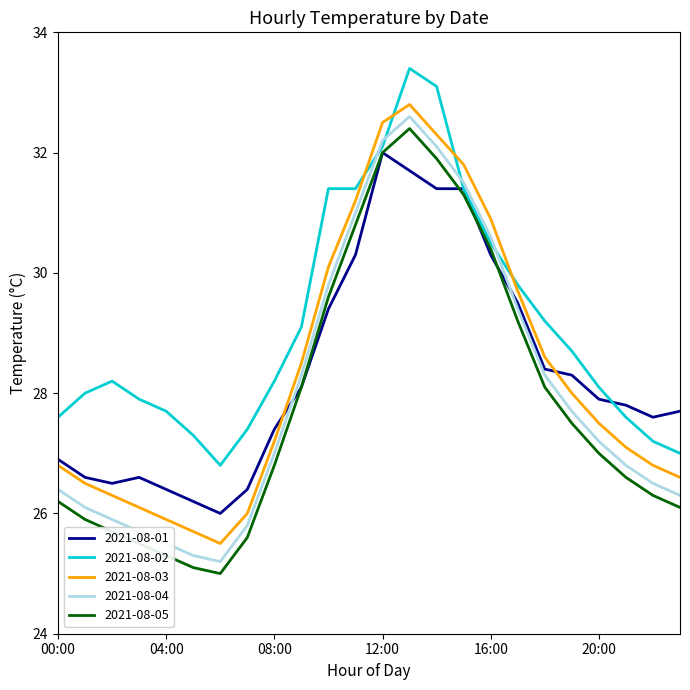

Which series has the largest total across all categories?

2021-08-02